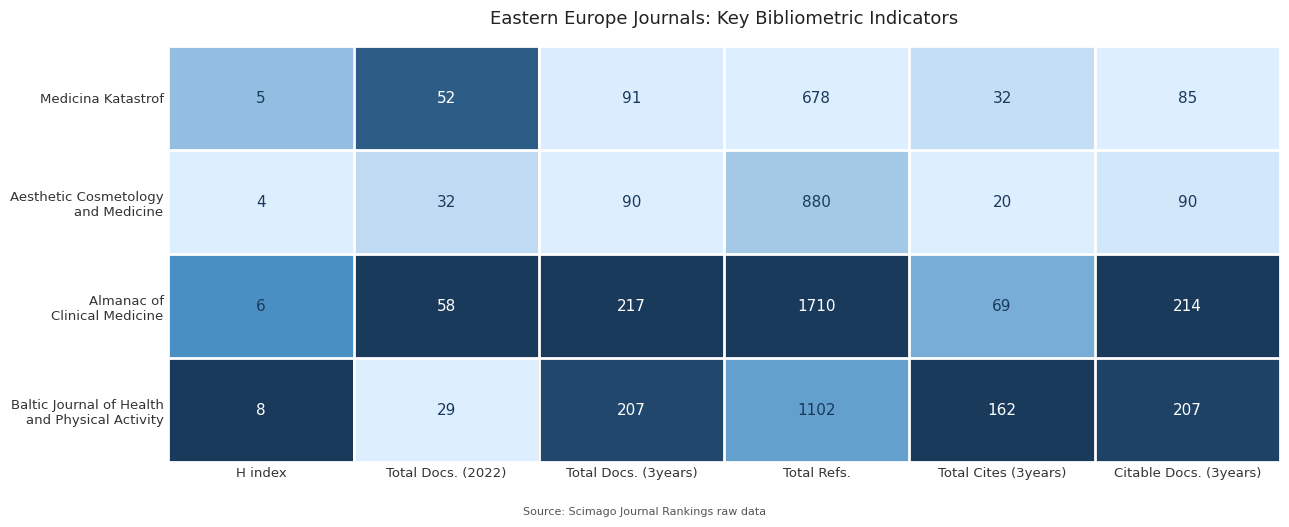

What is the greatest value displayed?

1710